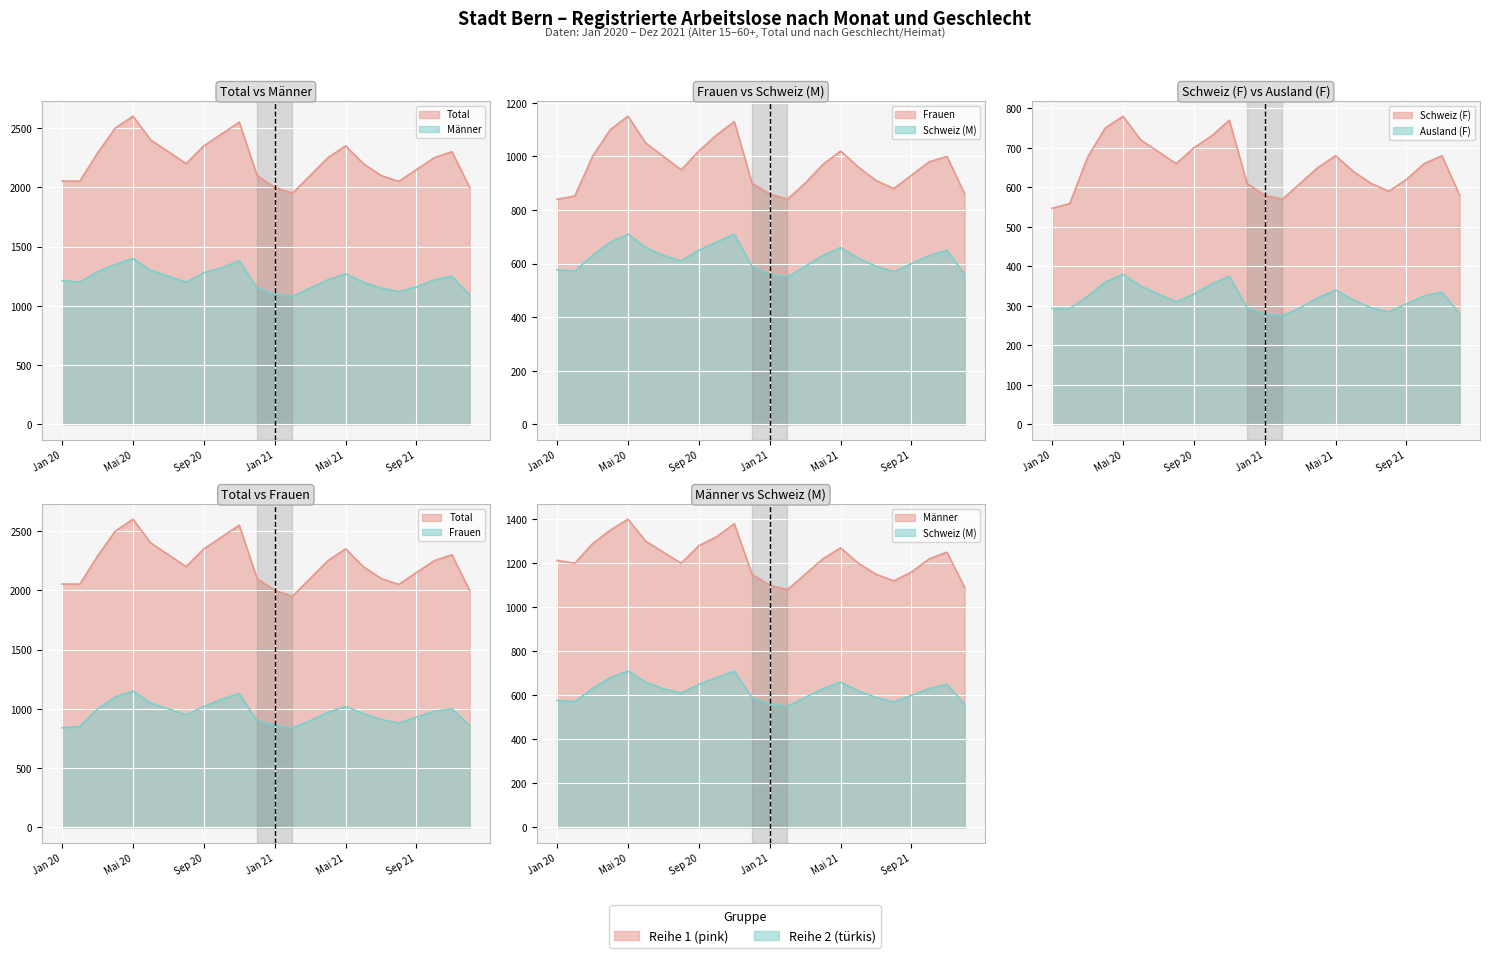

What is the value of the Schweiz_M point at the 14th from the left?

550